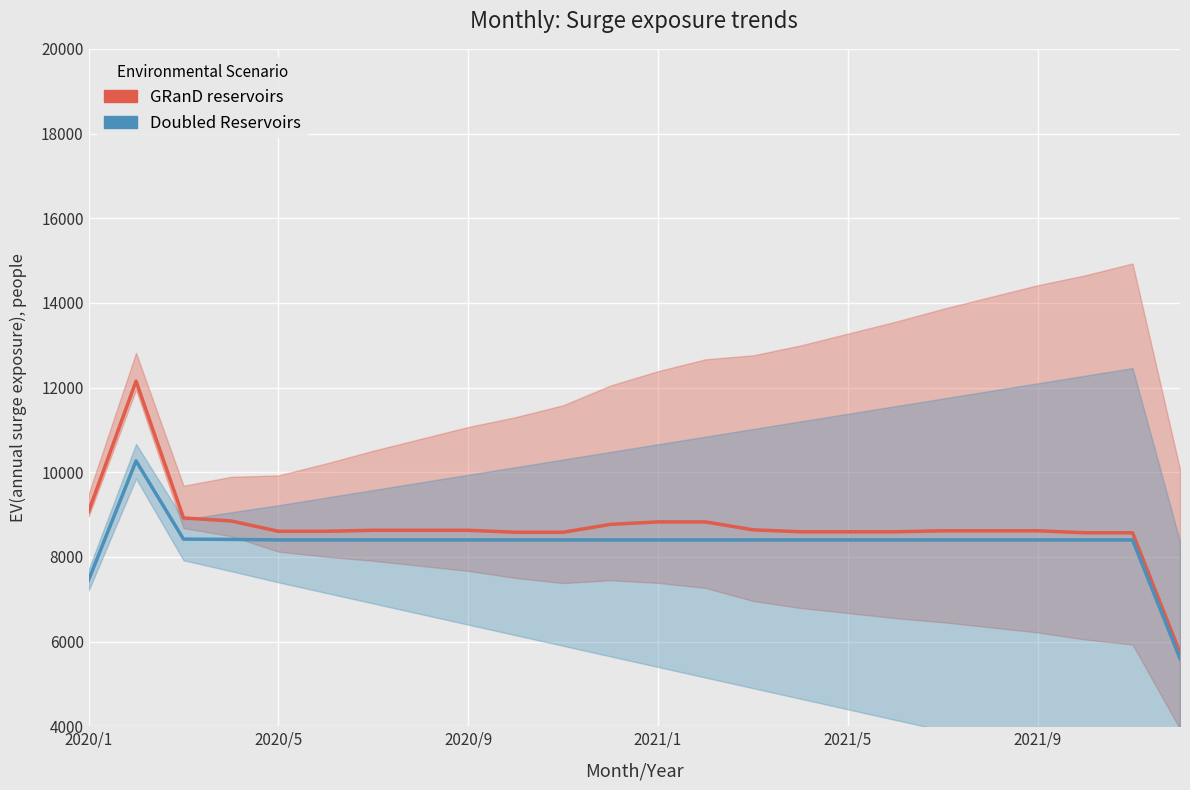

What is the difference between the maximum and minimum values in the GRanD reservoirs series?

6415.0